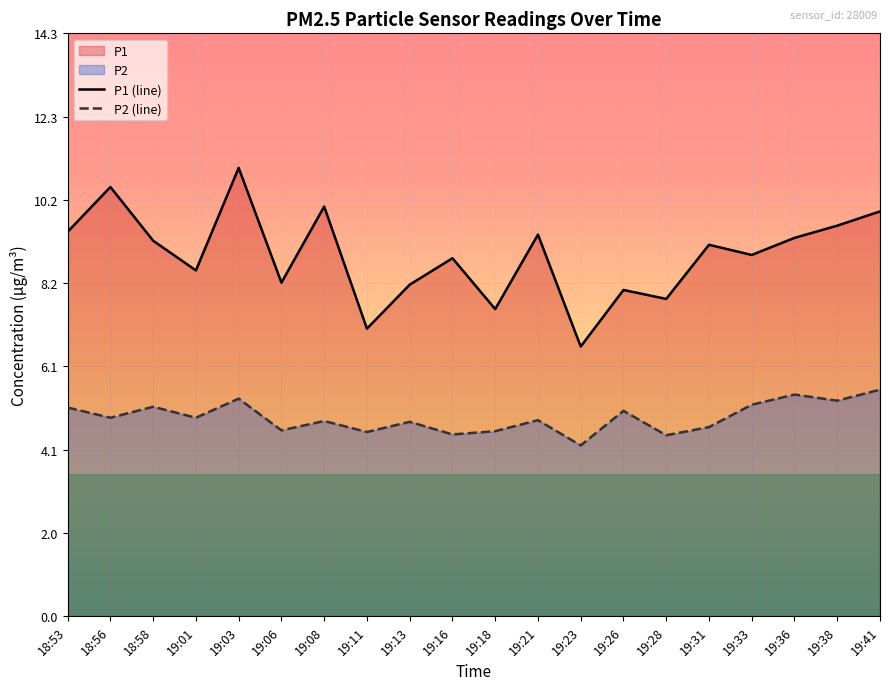

The value of P2 (line) at 19:01 is 2.2. True or false?

False